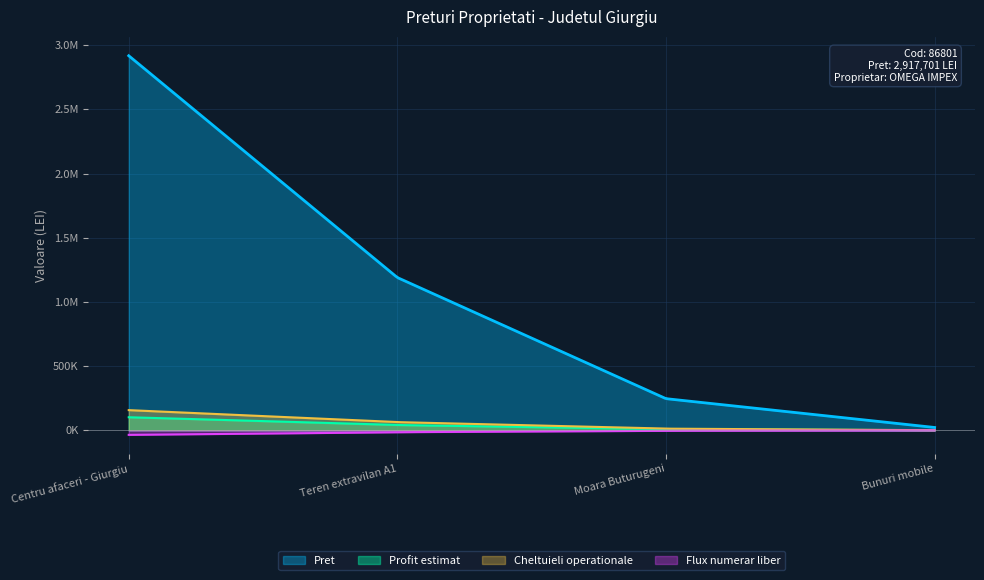

How many values exceed 1190000?

1